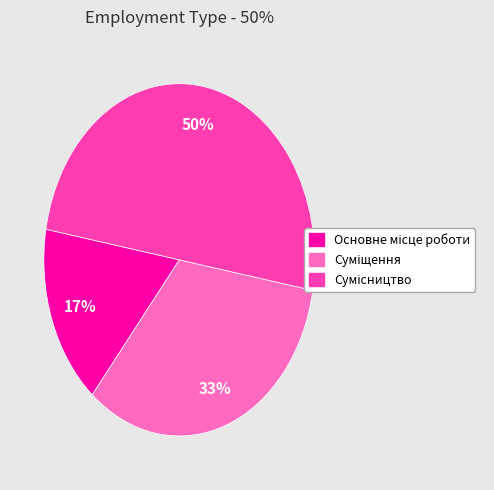

To the nearest percent, what is the difference between the largest and smallest slice percentages?

33%